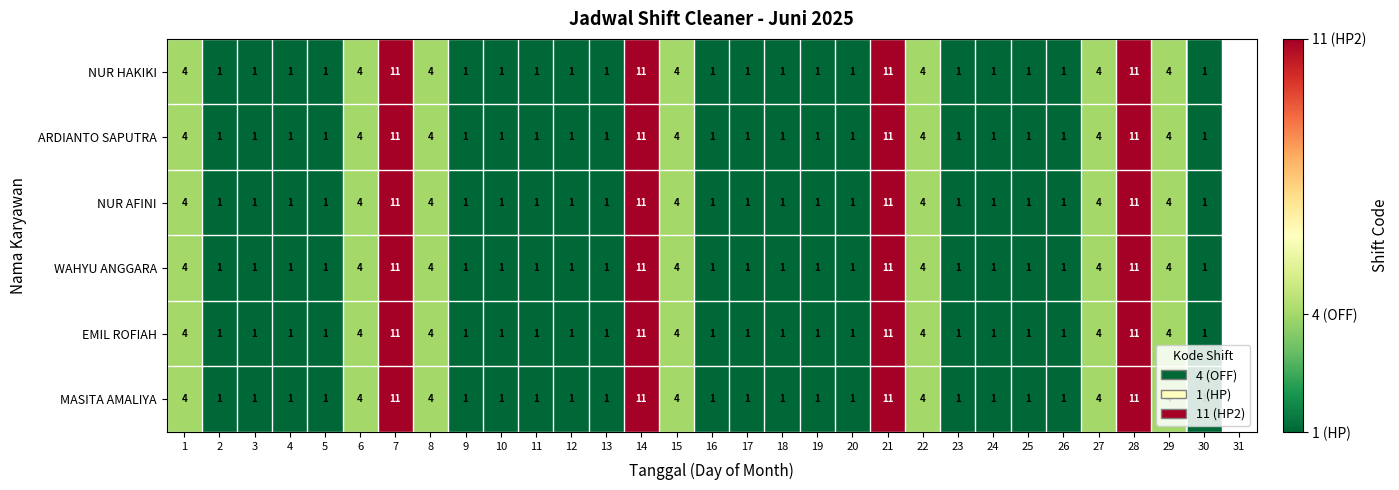

Is it true that NUR AFINI equals 1 at 13?

True